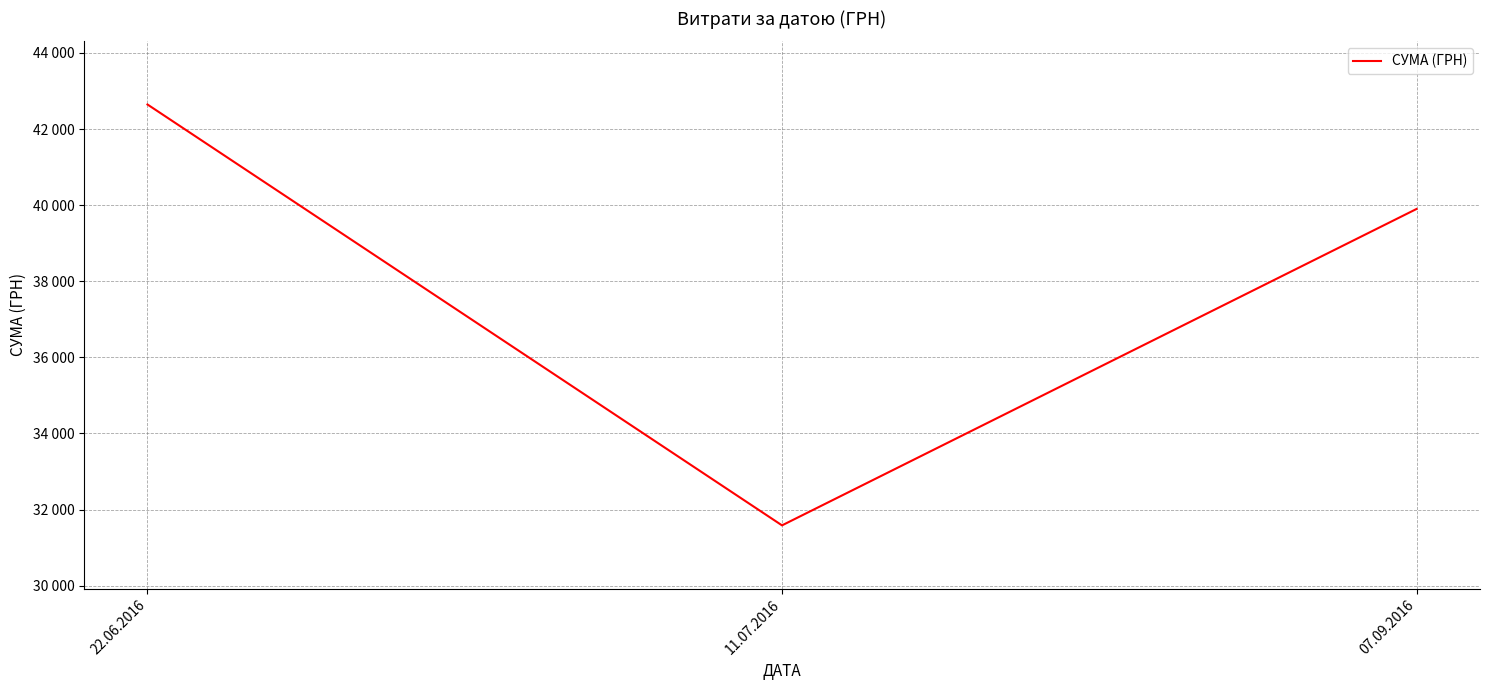

Does the chart have visible grid lines?

Yes